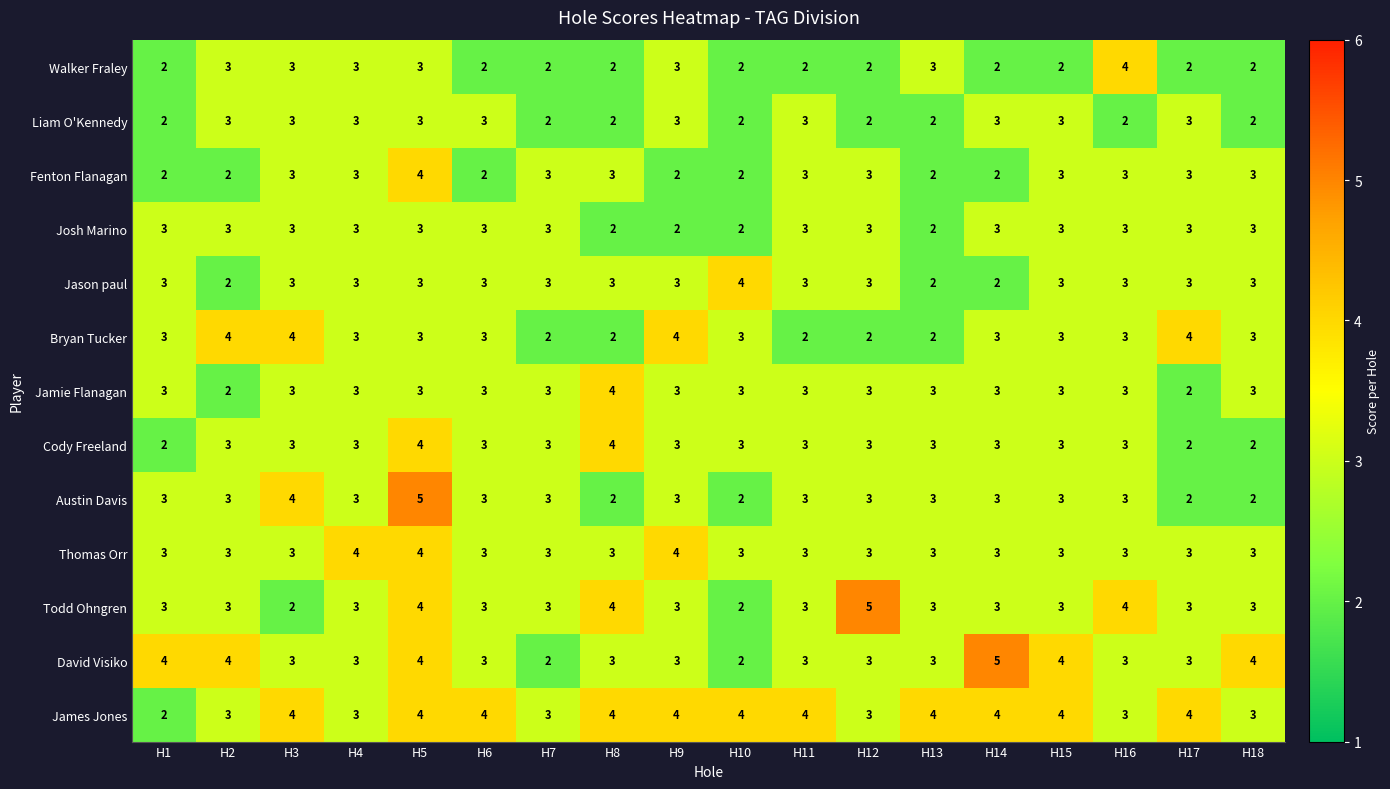

True or false: Todd Ohngren has a value of 4 at H17.

False